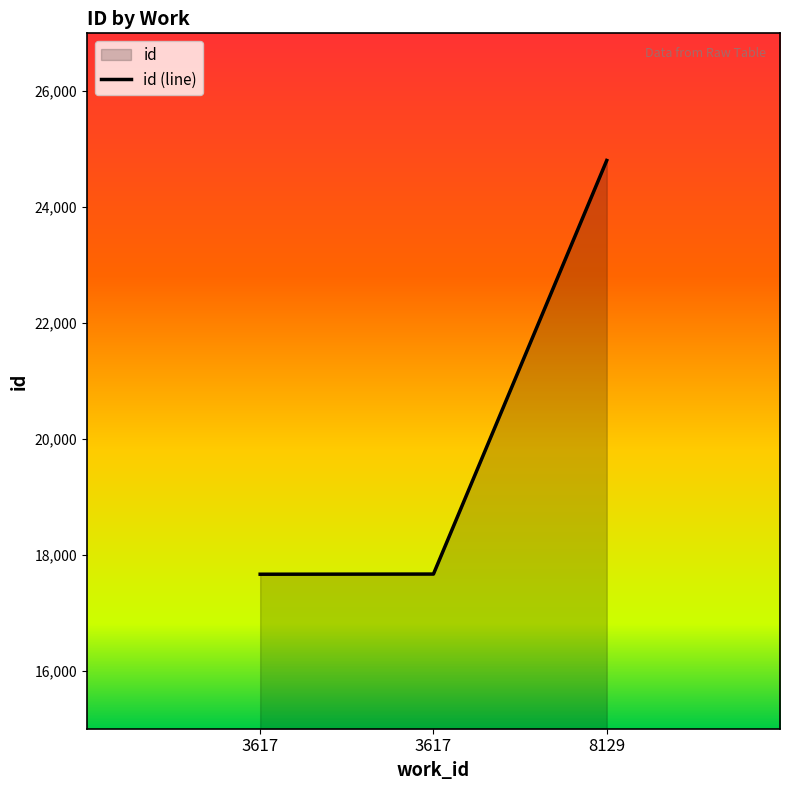

Which has a higher value, 3617 or 8129?

8129